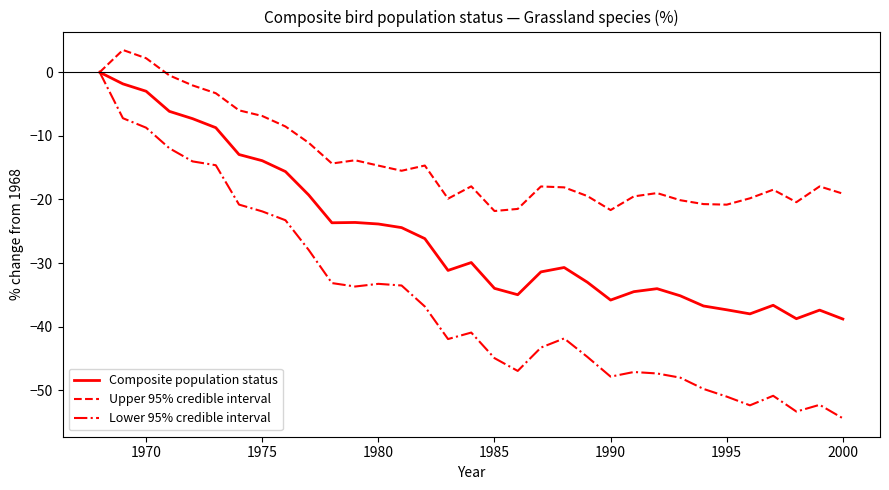

What is the difference between the maximum and minimum values in the Upper 95% credible interval series?

25.3